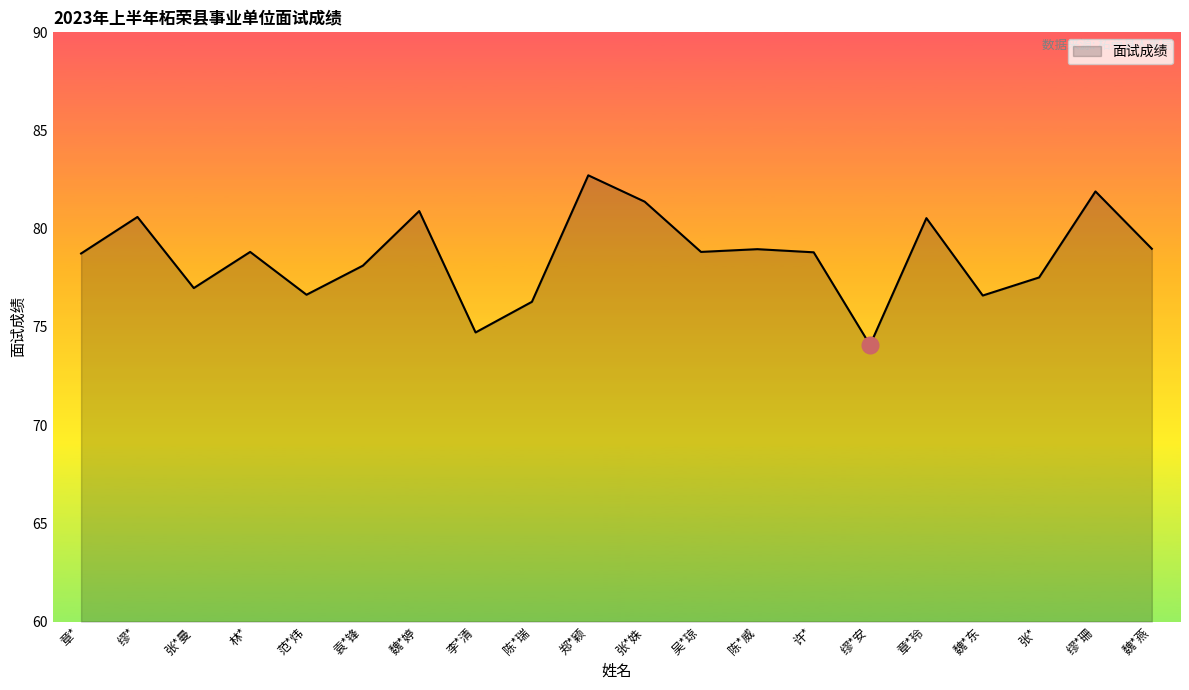

What is the maximum value shown in the chart?

82.7